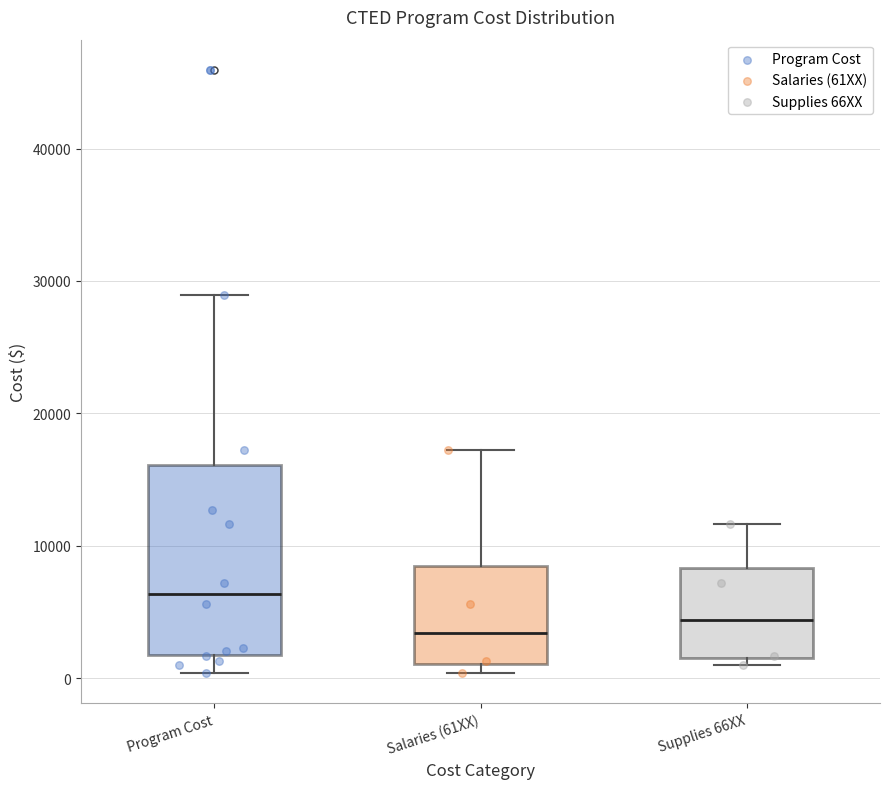

Which box's median line is the highest?

Program Cost